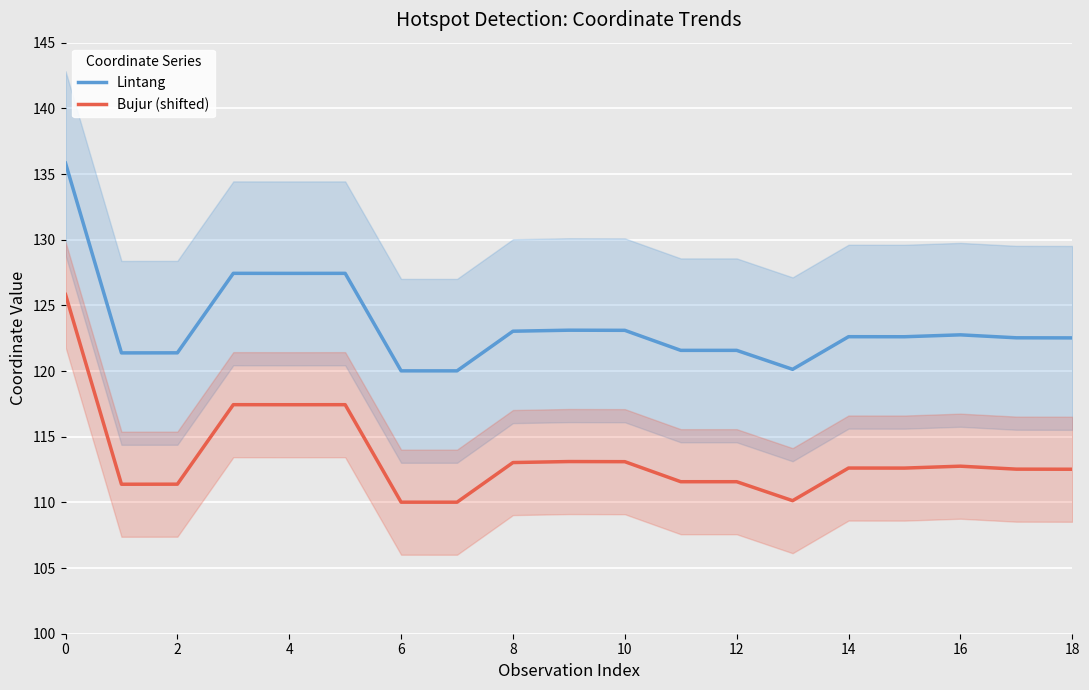

True or false: Bujur (shifted) and Lintang cross at least once.

False